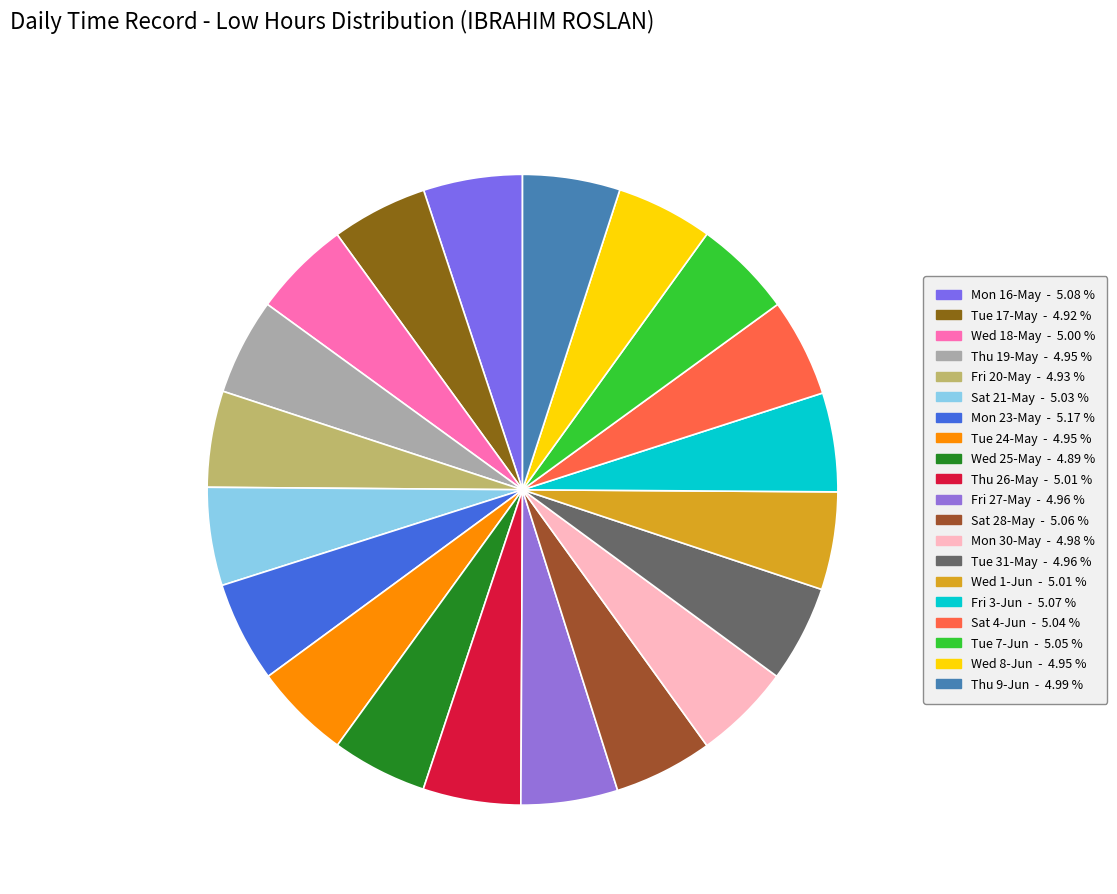

Combined, do Thu 26-May and Wed 18-May account for over 50%?

No